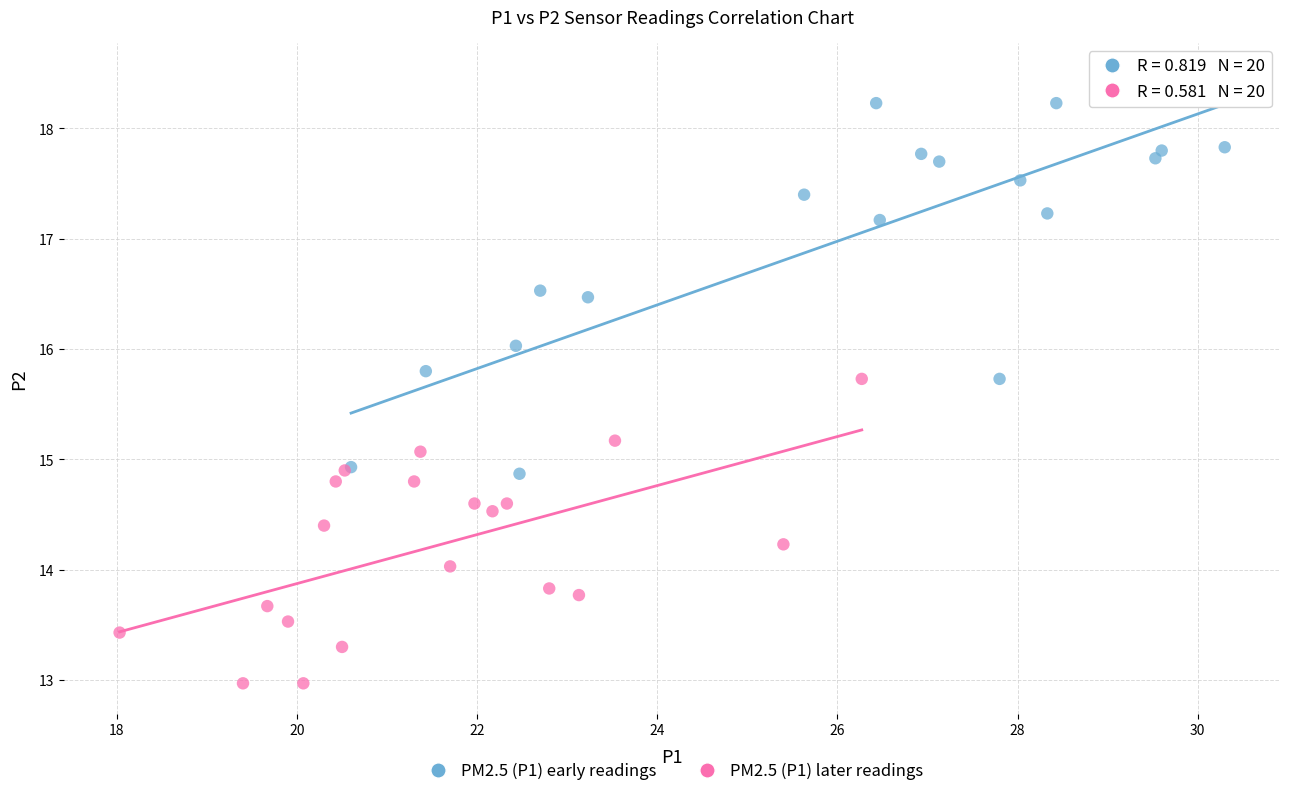

Which series contains the highest Y value?

PM2.5 (P1) early readings